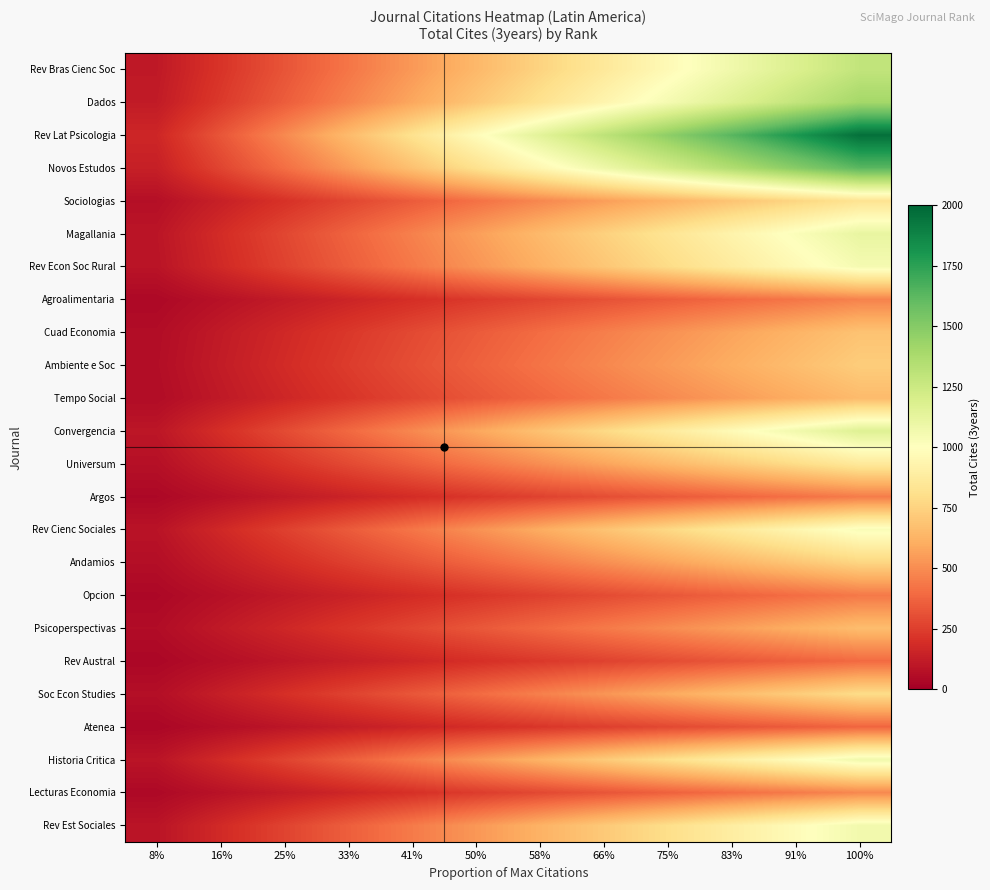

Which series has the widest spread of values?

Rev Lat Psicologia